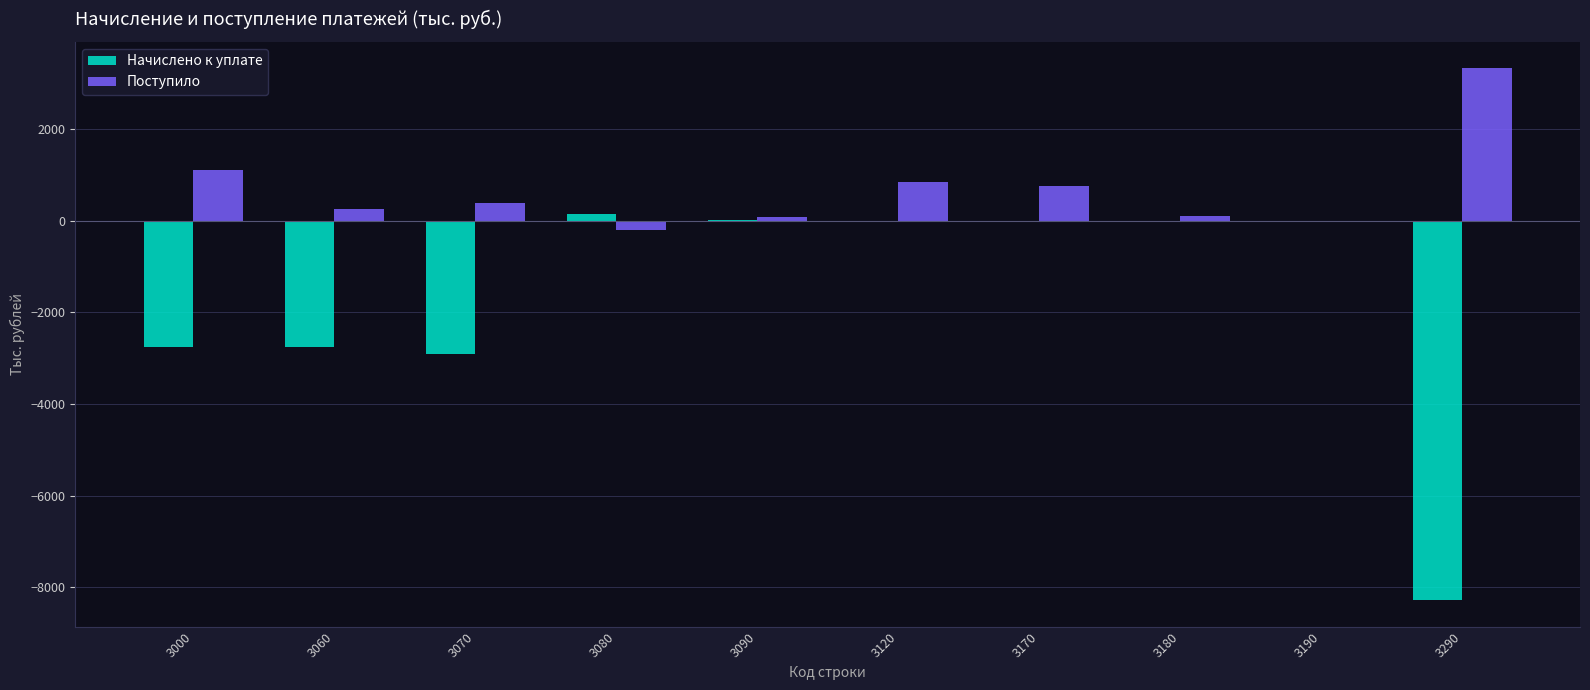

What is the sum of all Поступило values?

6636